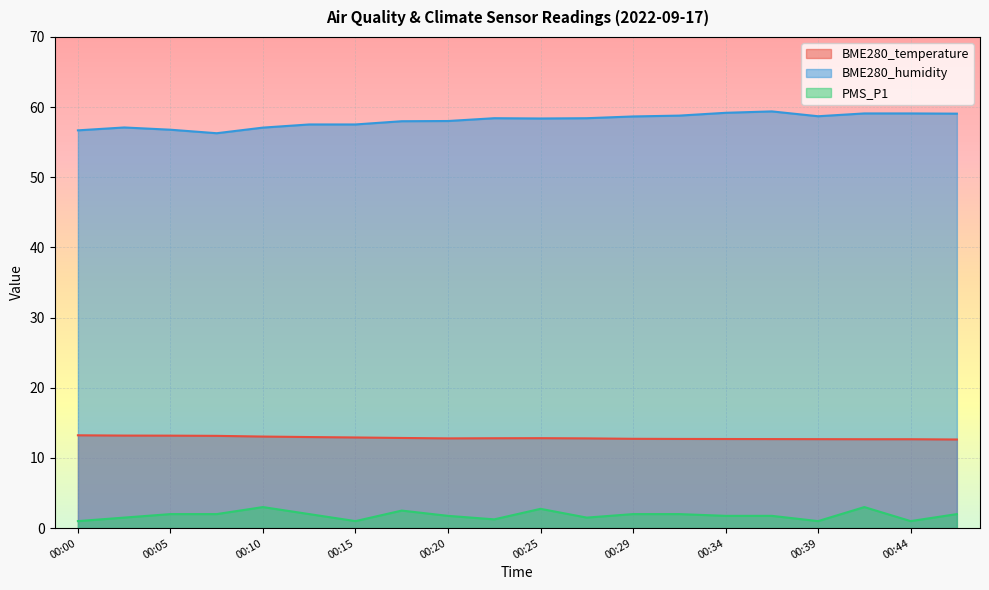

How many interior local valleys does the BME280_temperature series have?

1